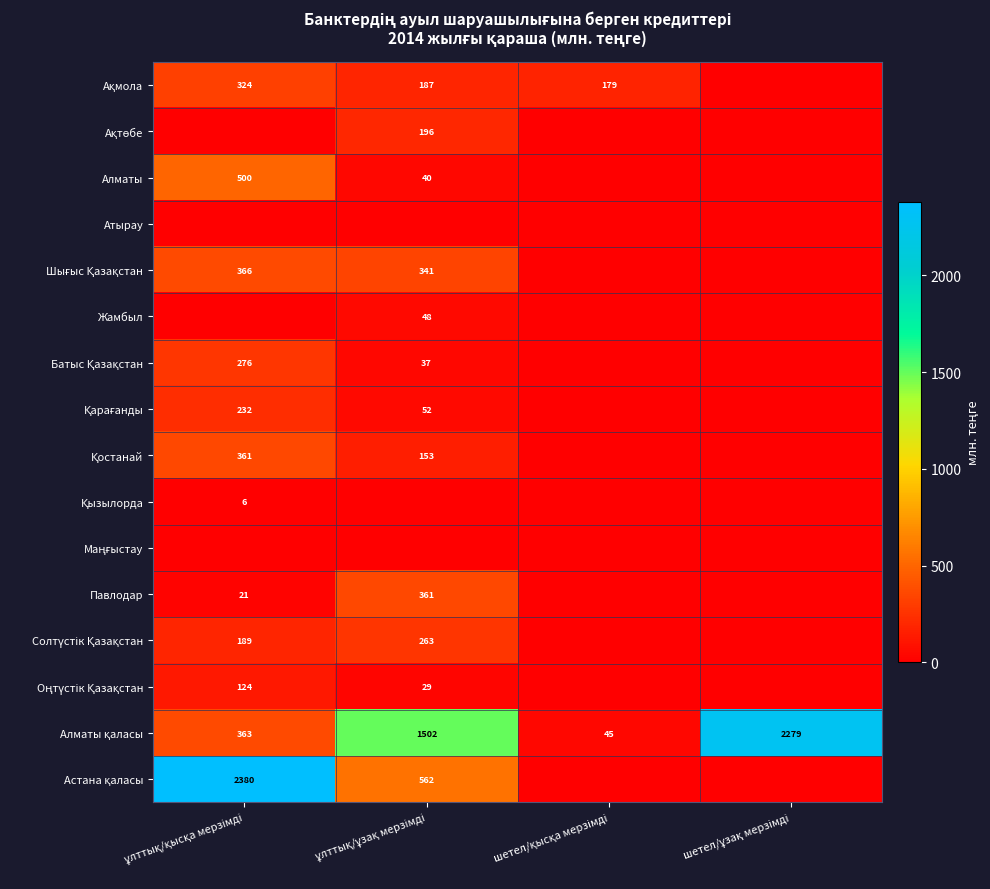

What is the difference between the maximum and minimum values in the Батыс Қазақстан series?

276.4